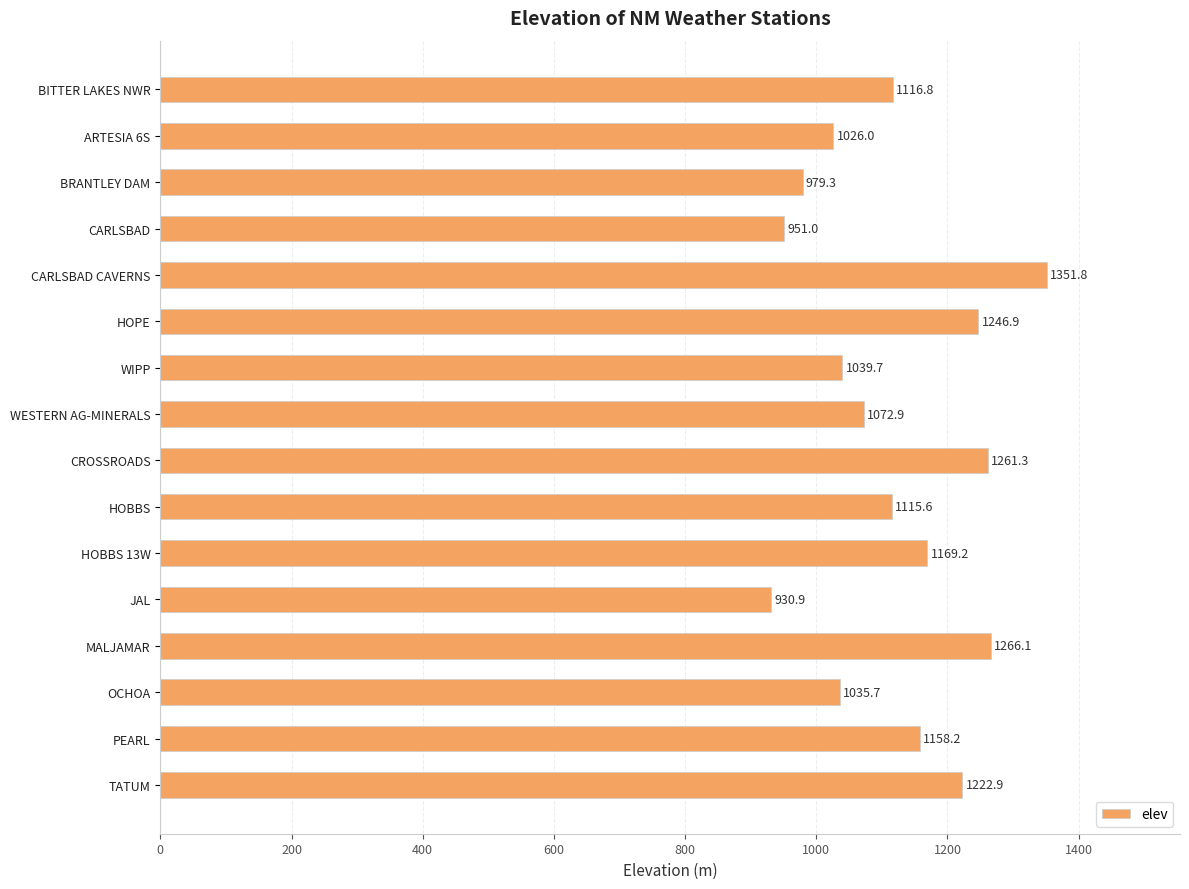

What is the difference between the maximum and minimum values?

420.9